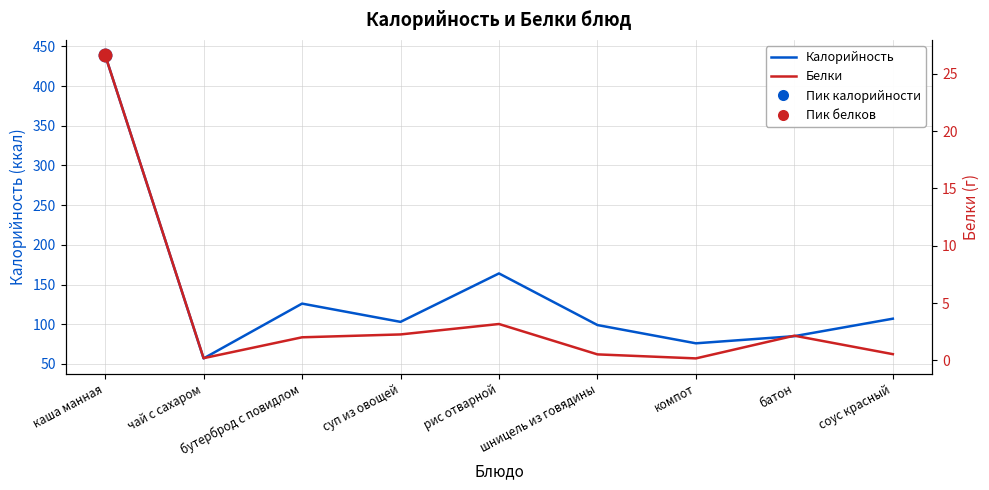

Which has a higher value, суп из овощей or компот?

суп из овощей